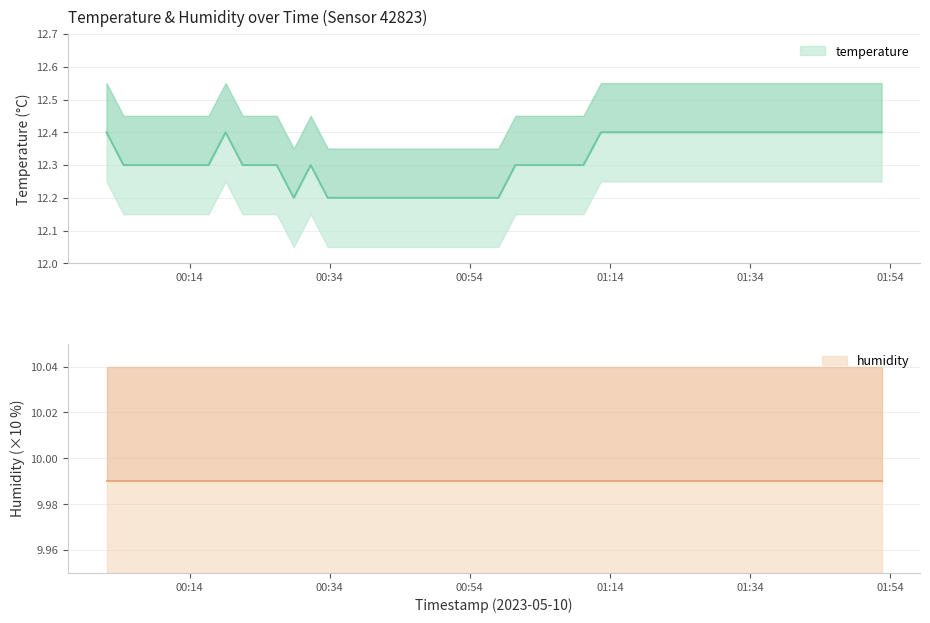

What is the minimum value shown in the chart?

12.2